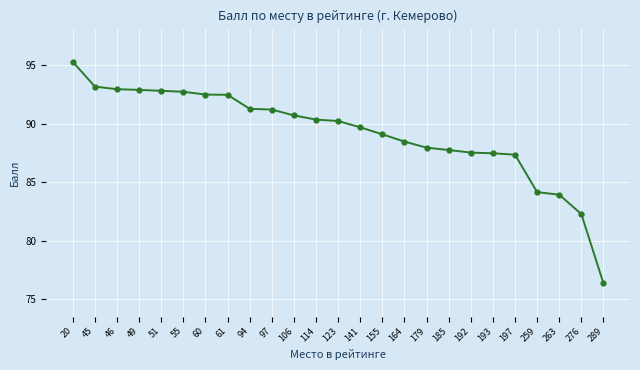

What is the value of the 21st point from the left?

87.3